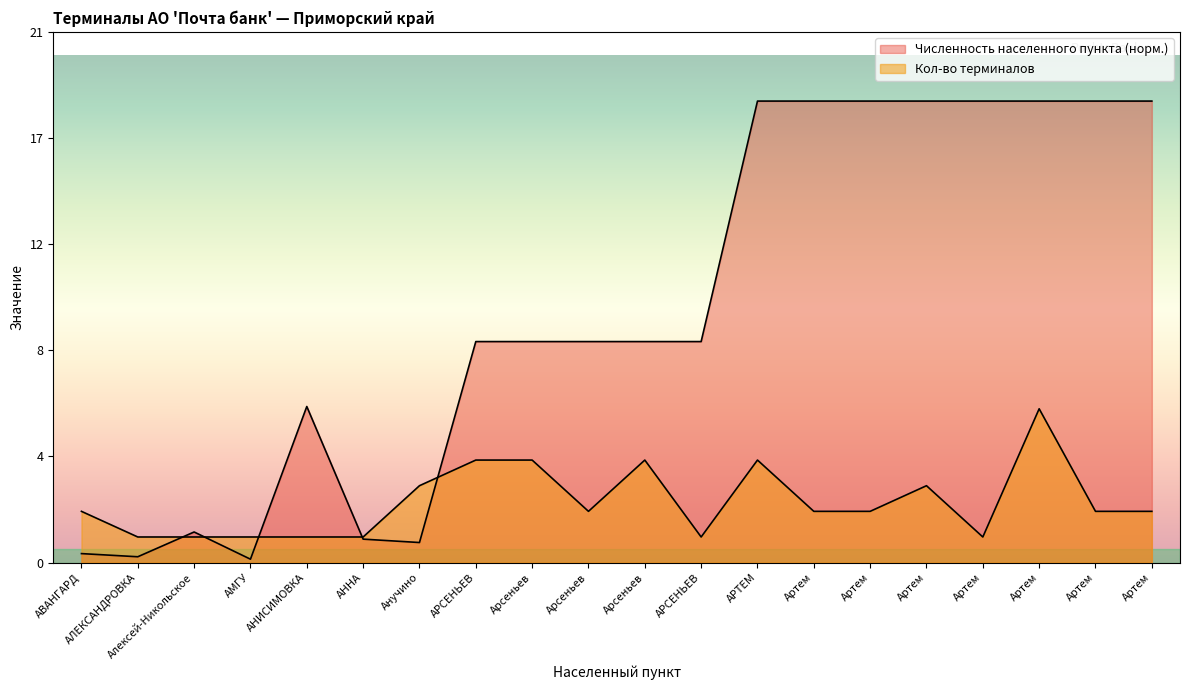

What is the difference between the maximum and second lowest values in the Кол-во терминалов series?

5.0